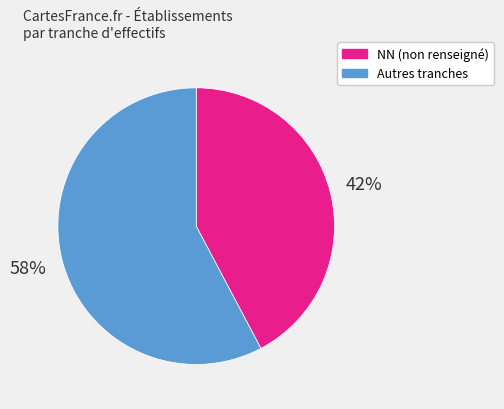

To the nearest percent, what is the average slice percentage?

50%